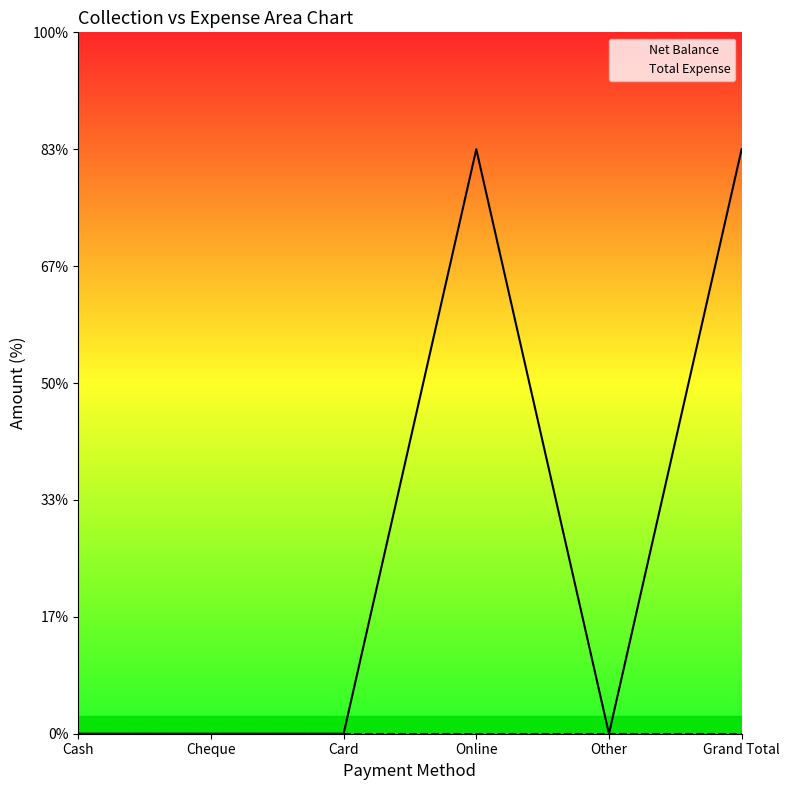

How many lines are shown in the chart?

2